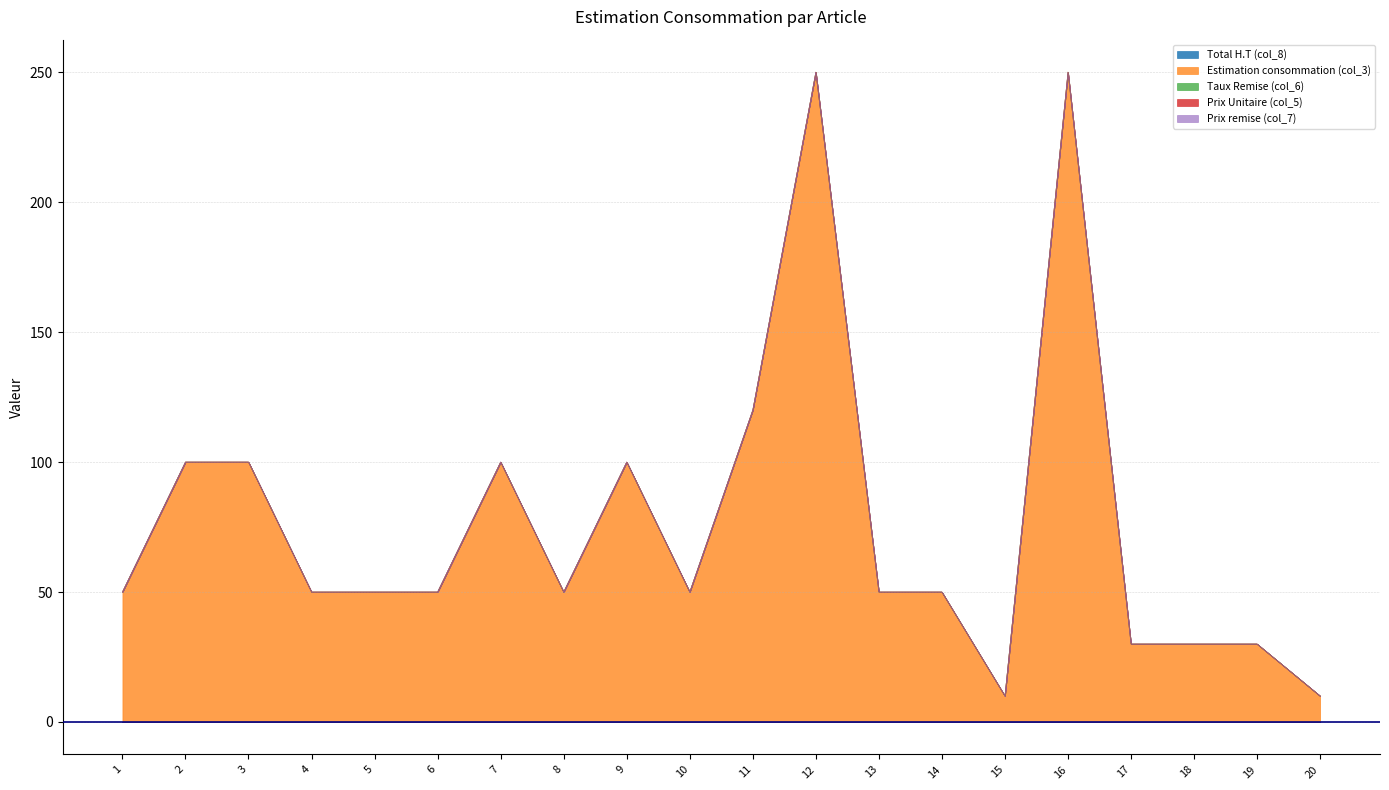

Rank the categories by Total H.T (col_8) value from lowest to highest.

1, 2, 3, 4, 5, 6, 7, 8, 9, 10, 11, 12, 13, 14, 15, 16, 17, 18, 19, 20